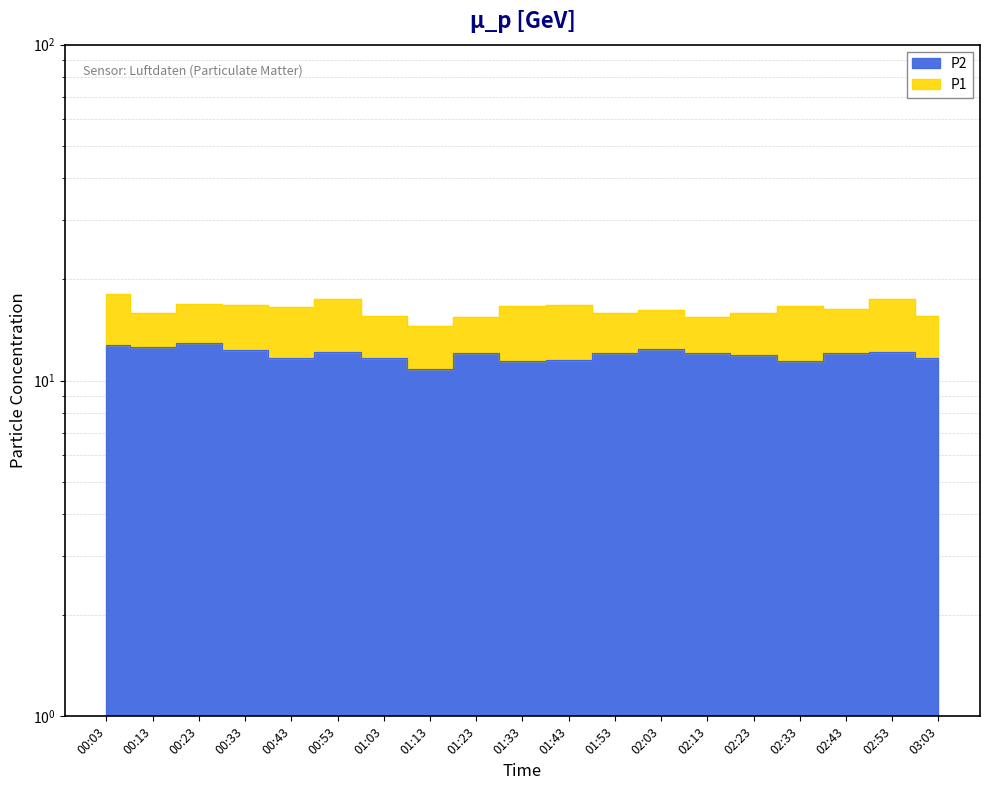

Which category has the lowest value across all series?

01:13